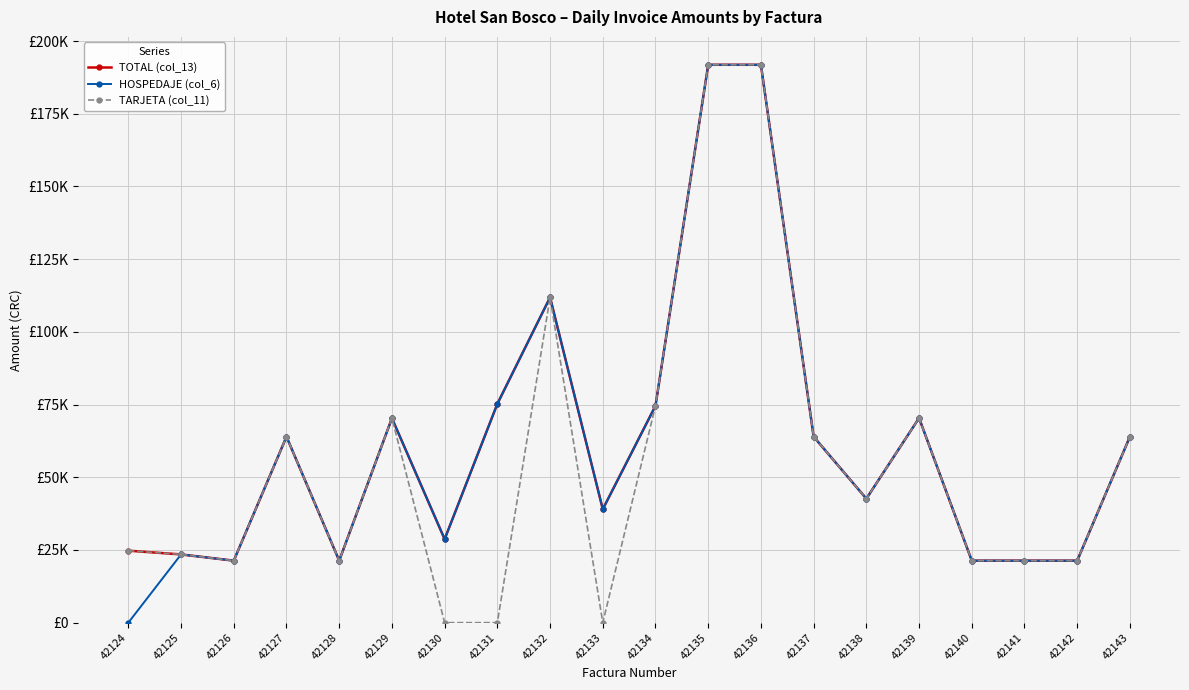

Is this an area chart (filled region under the line)?

No